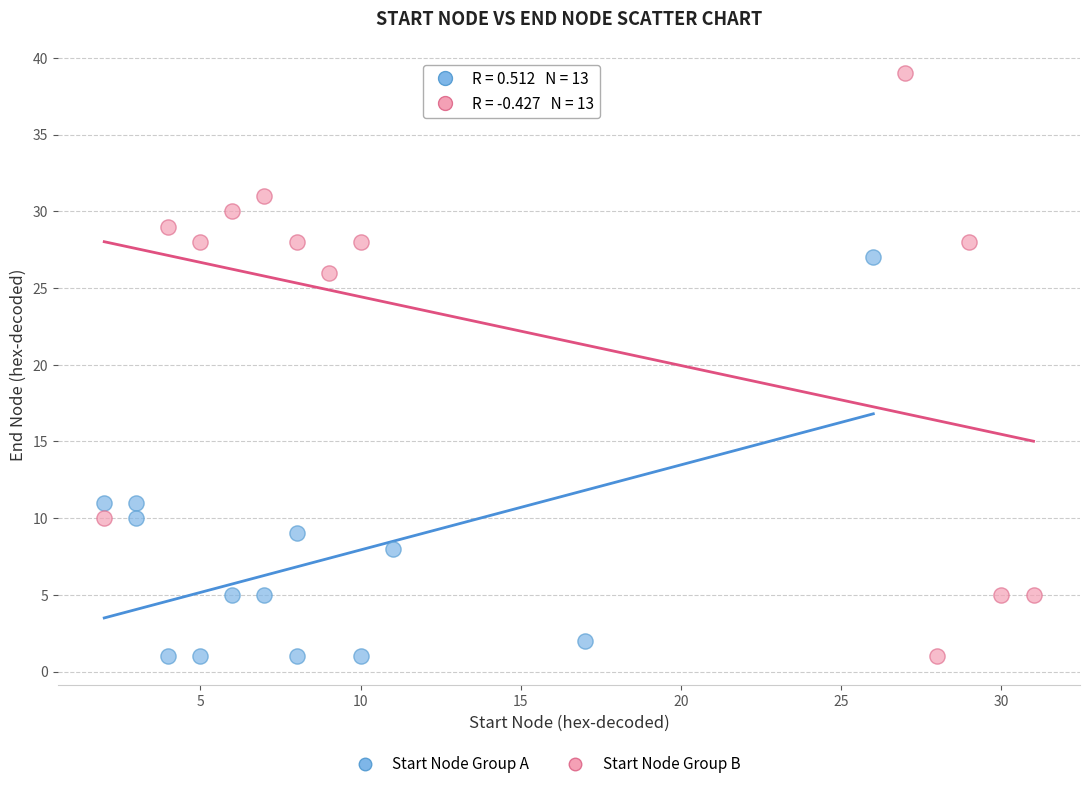

Which series contains the highest Y value?

Start Node Group B